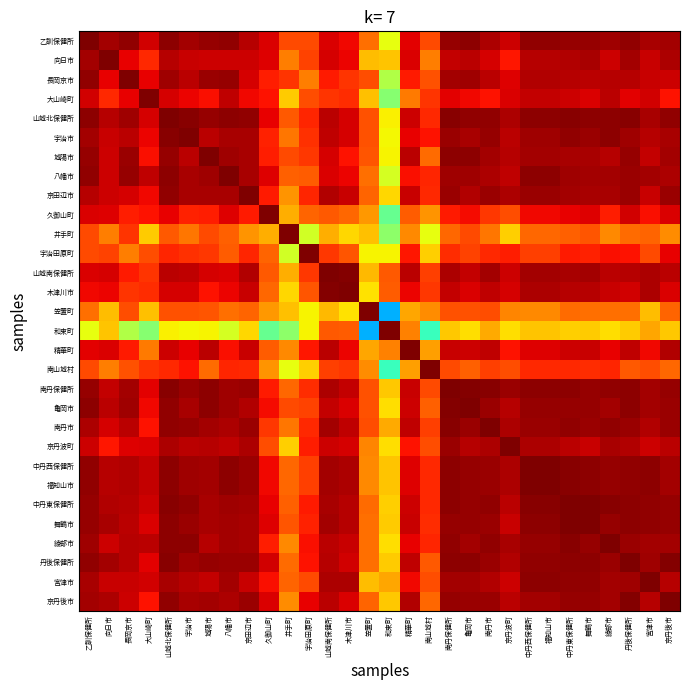

At which category does the chart reach its minimum across all series?

和束町